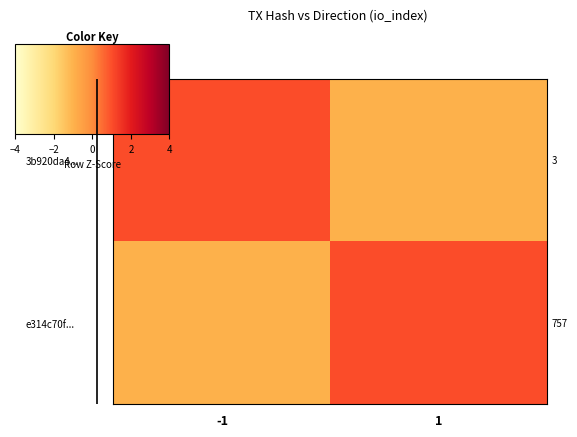

Which label corresponds to the largest value in the chart?

-1